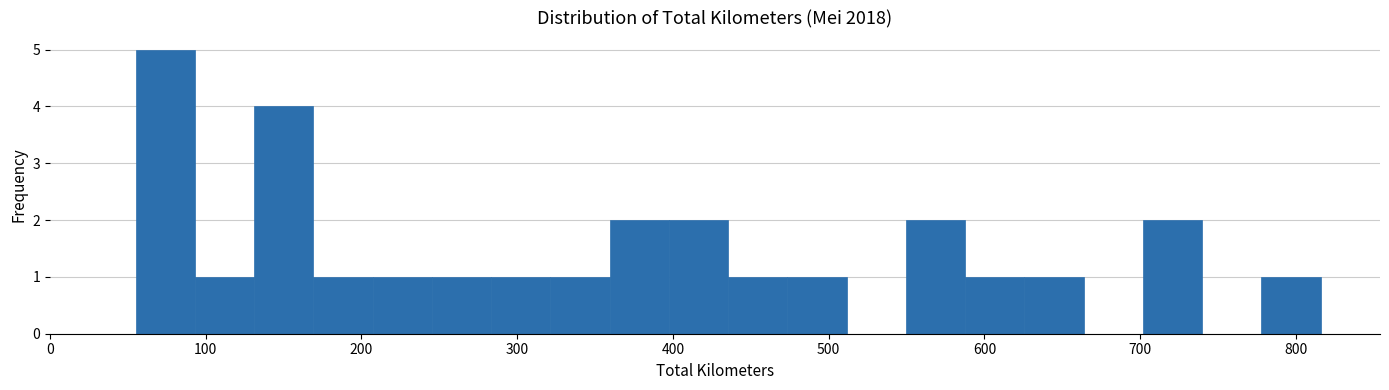

Around what value on the x-axis is the tallest bar? Give the approximate position of its centre, as read against the axis.

70